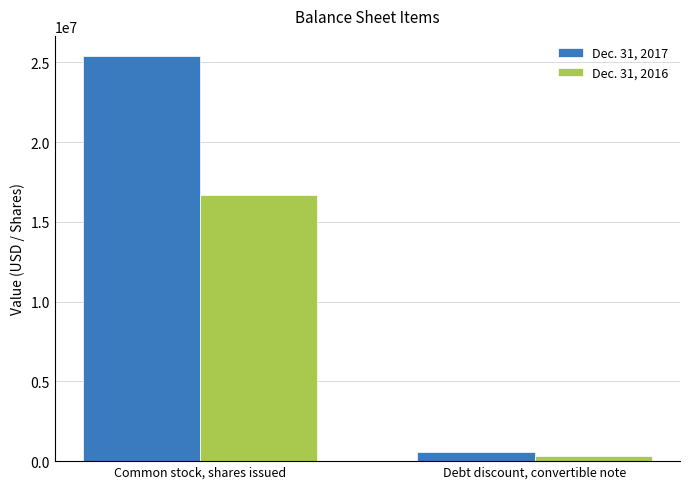

Reading right to left, transcribe all the data shown in this chart.

Dec. 31, 2017: Debt discount, convertible note=561494	Common stock, shares issued=25397424
Dec. 31, 2016: Debt discount, convertible note=313846	Common stock, shares issued=16677451